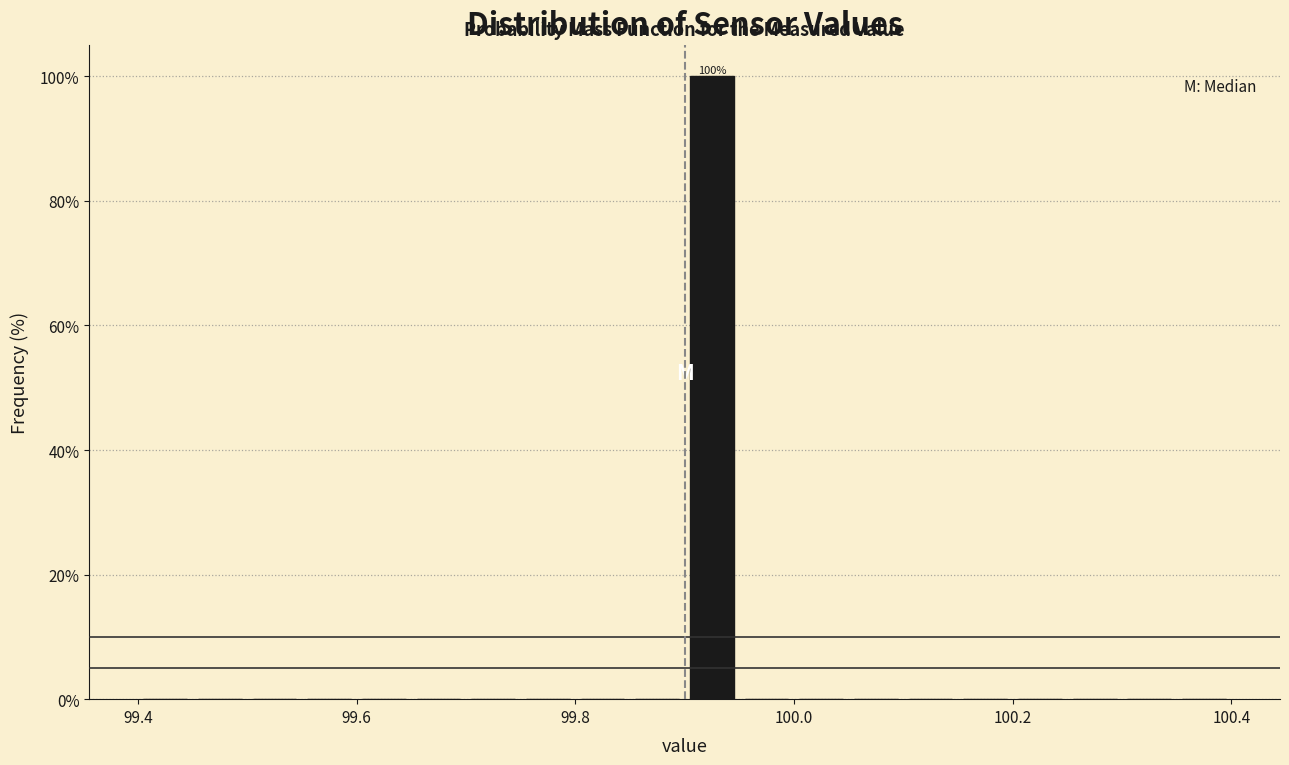

Read against the x-axis, roughly where is the centre of the tallest bar?

99.92